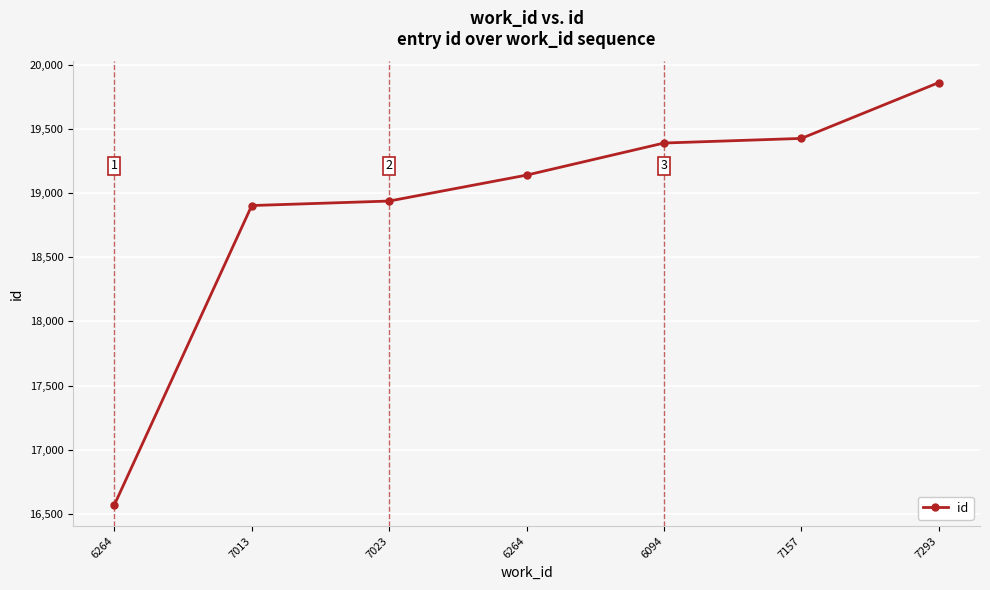

How many lines are shown in the chart?

1